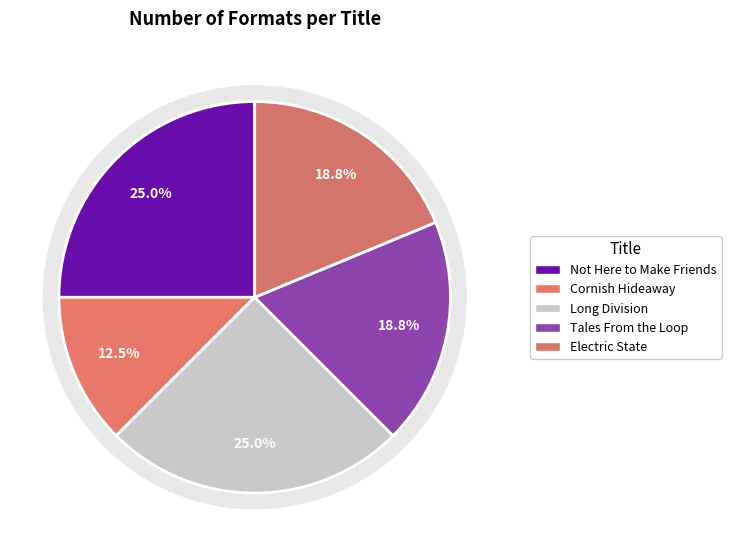

To the nearest percent, what percentage of the pie is Long Division?

25%